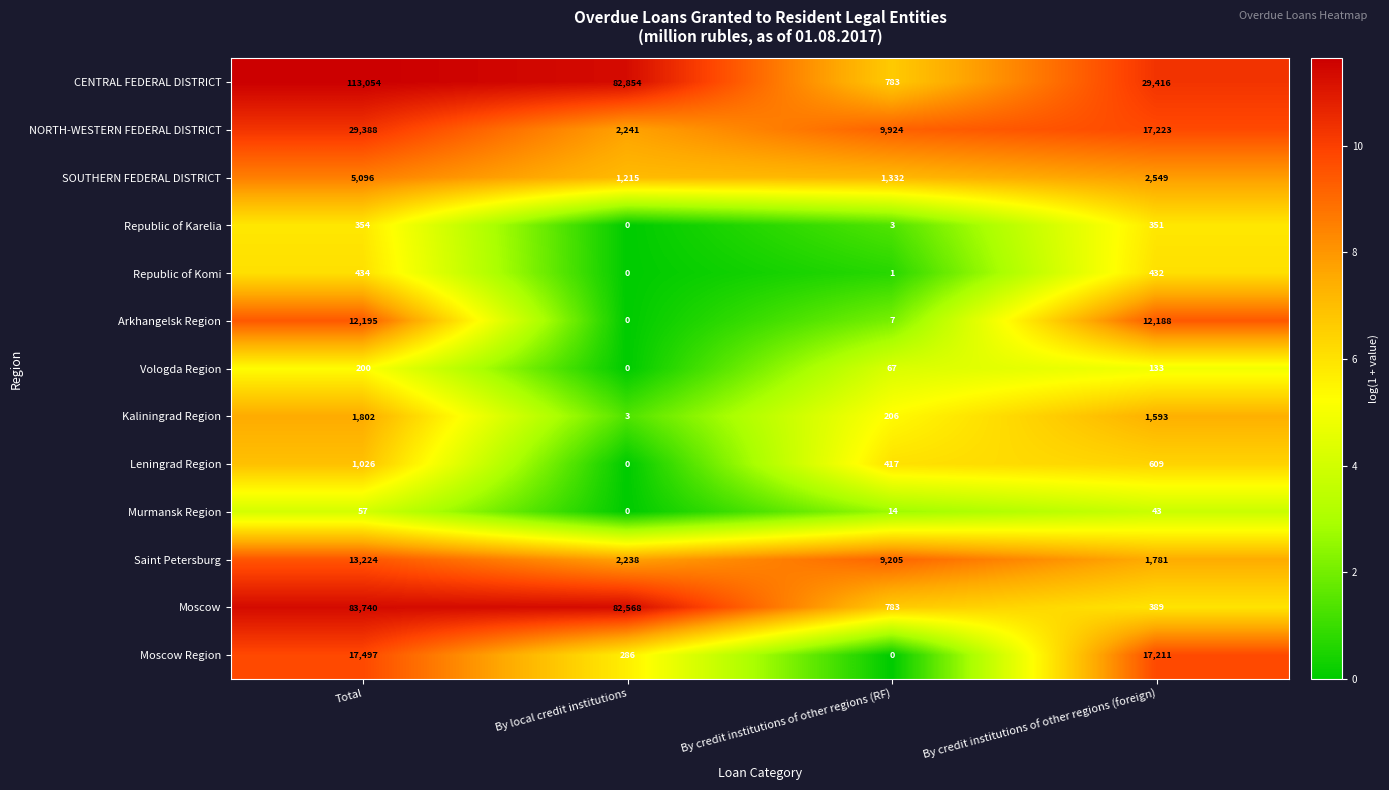

What is the sum of the Vologda Region values at By local credit institutions and By credit institutions of other regions (foreign)?

133